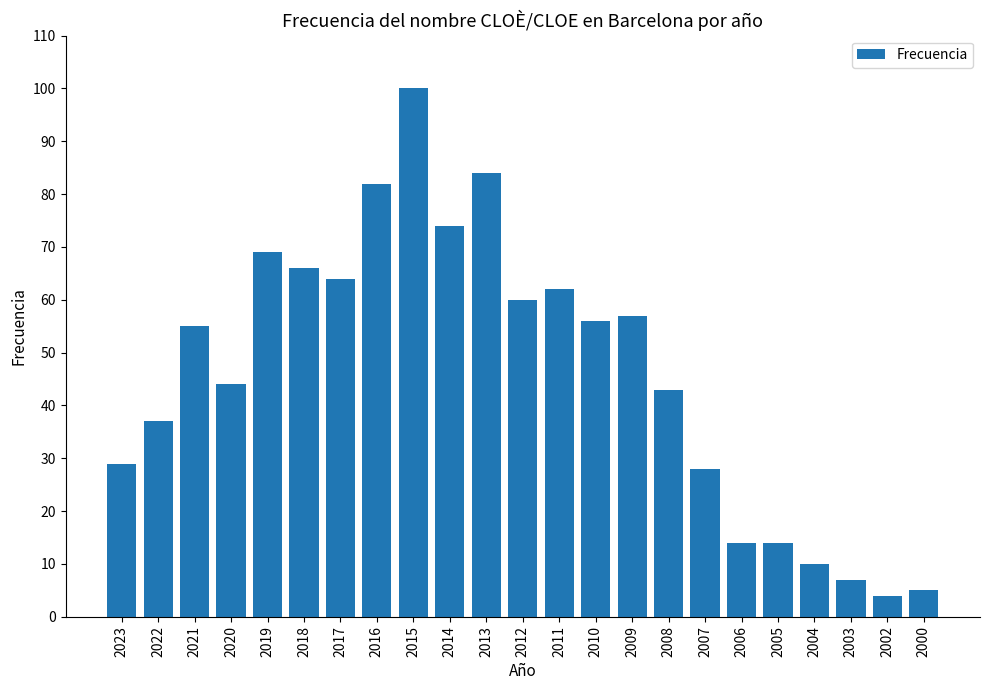

What is the difference between the maximum and minimum values?

96